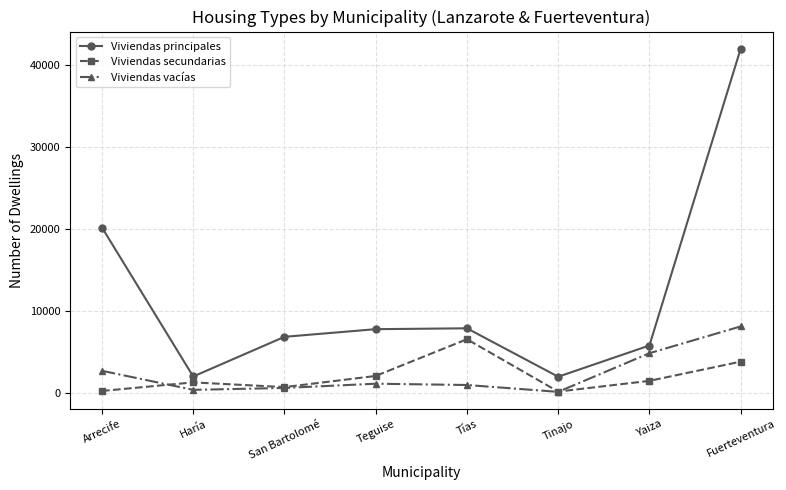

At which category is the sum across all series the highest?

Fuerteventura